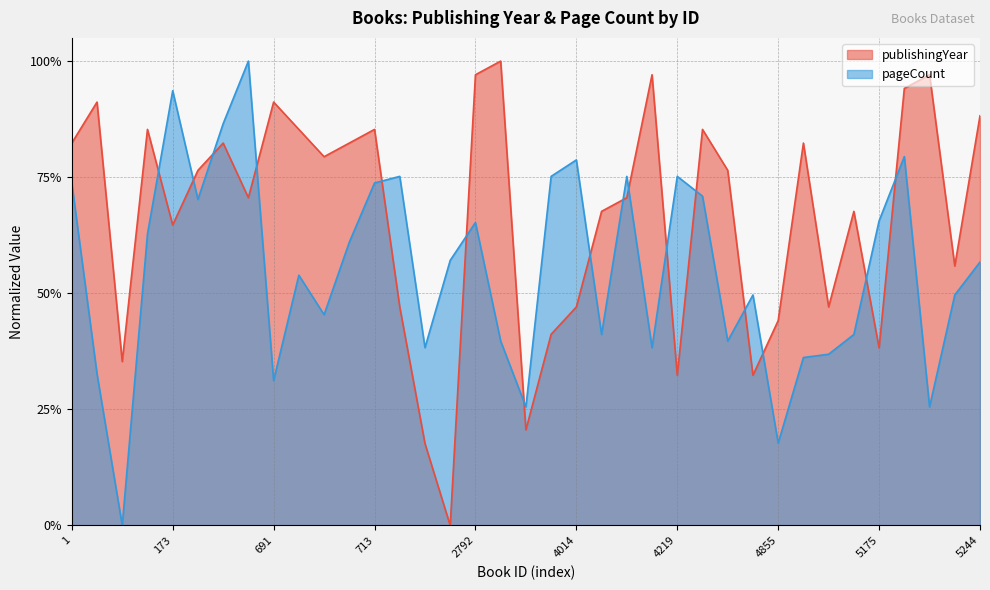

At which label is publishingYear closest to 0?

2662